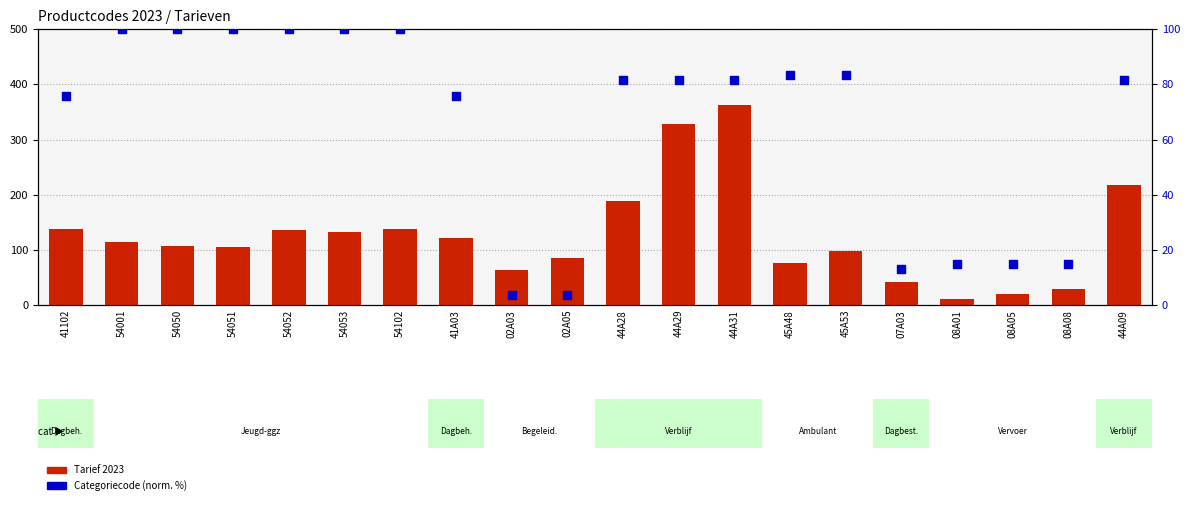

Which series has the widest spread of Y values?

Tarief 2023